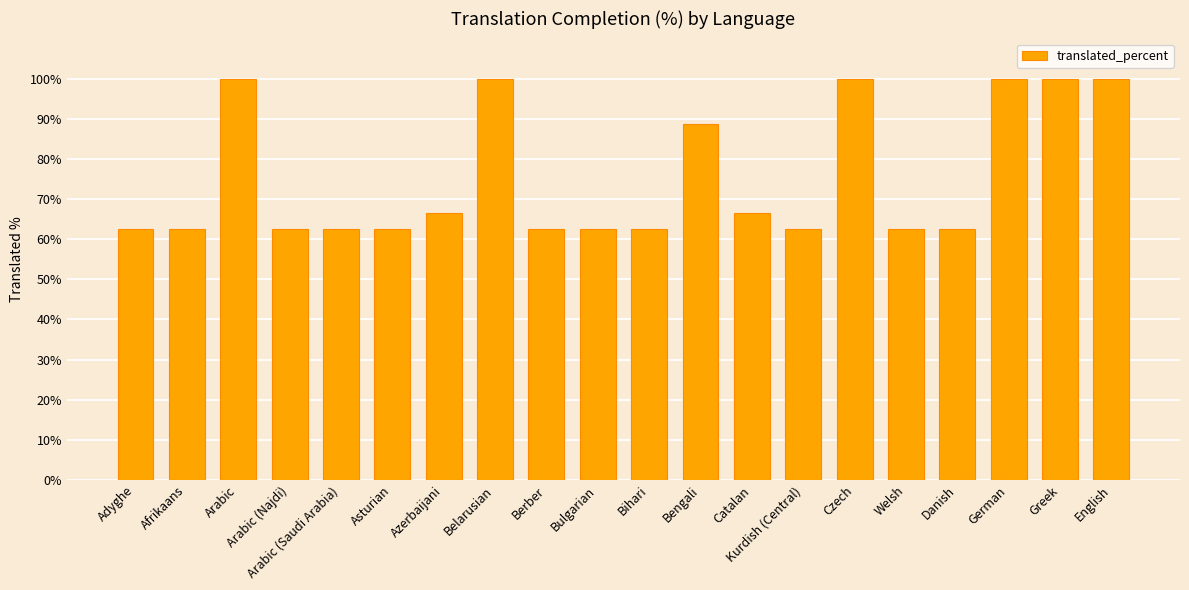

Is it true that the value at German is 100.0?

True